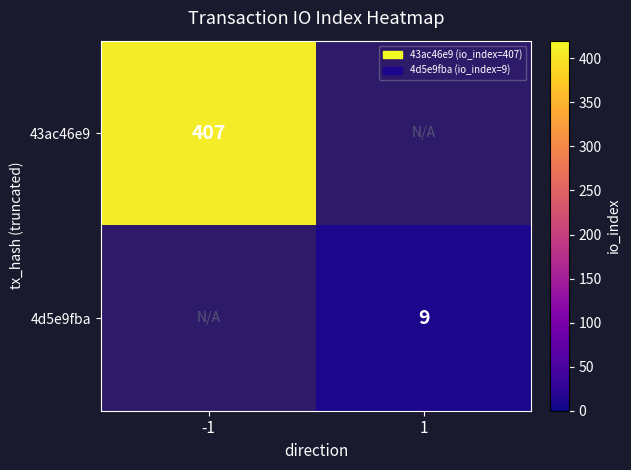

Is the value of 4d5e9fba at 1 greater than the value of 43ac46e9 at -1?

No